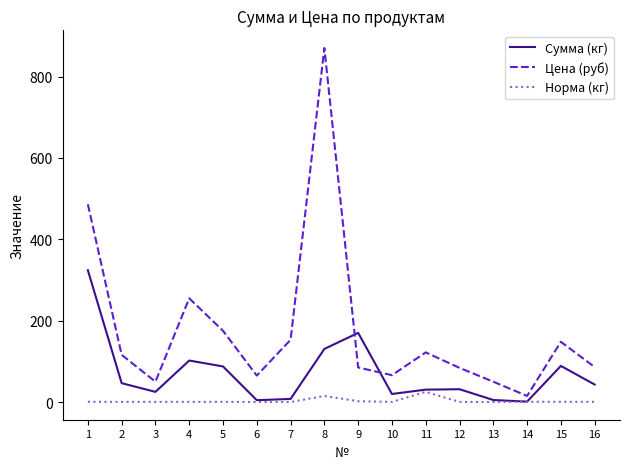

List the series in order of their overall mean, highest first.

Цена (руб), Сумма (кг), Норма (кг)